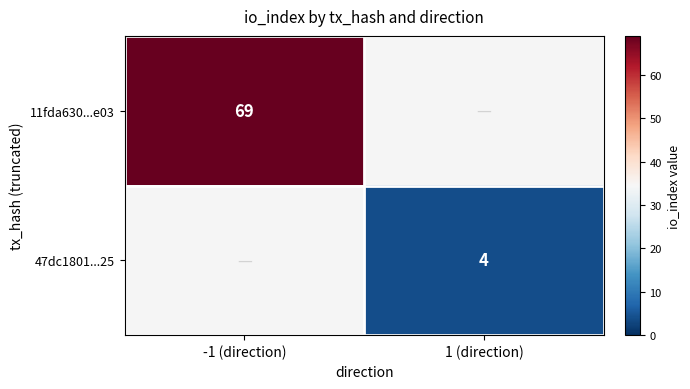

How many data points does each series have?

2